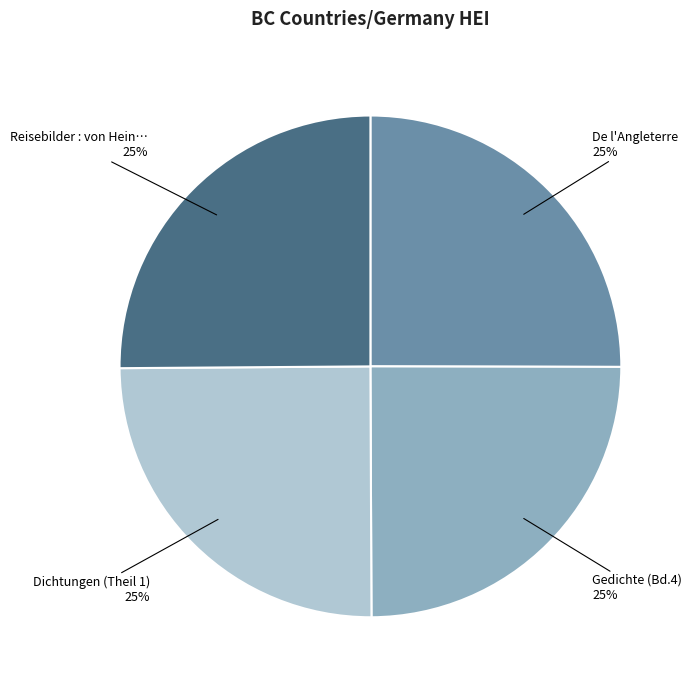

To the nearest percent, what is the average slice percentage?

25%